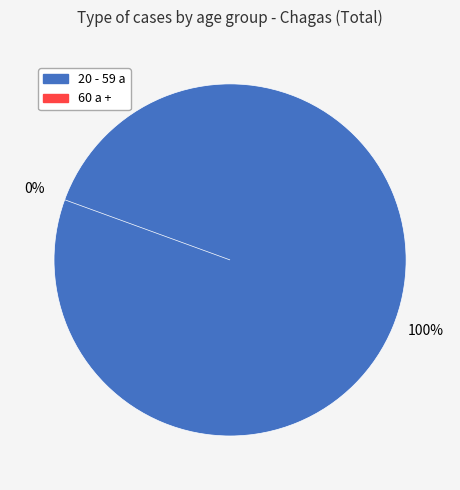

To the nearest percent, what percentage of the pie is Chagas (20-59 a)?

100%